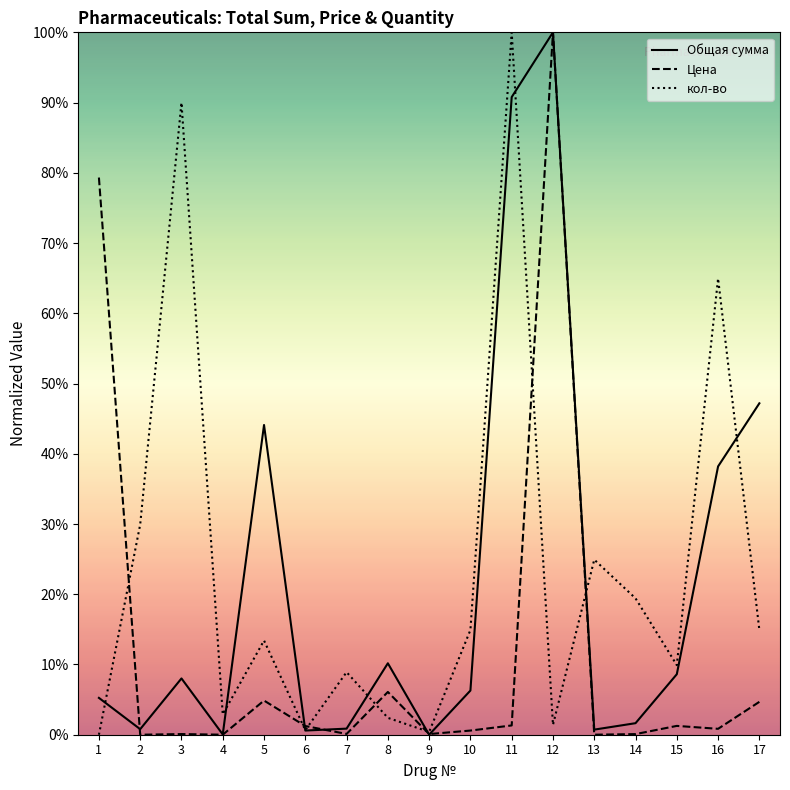

Where is Цена nearest to the value 0?

2